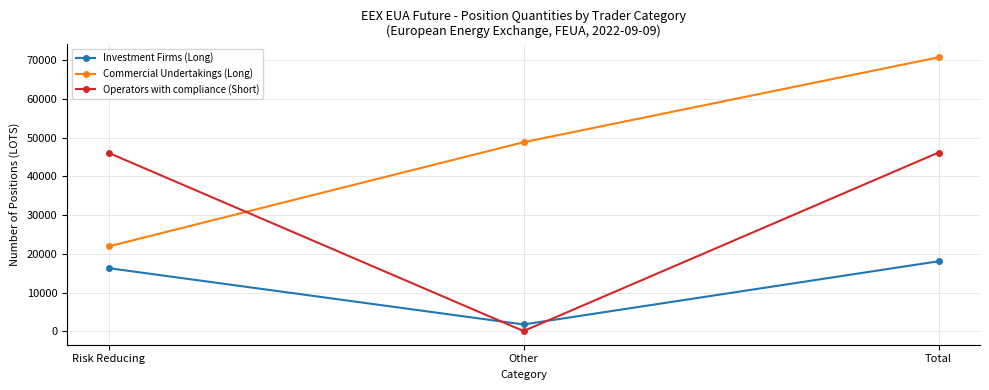

How many data points does each series have?

3